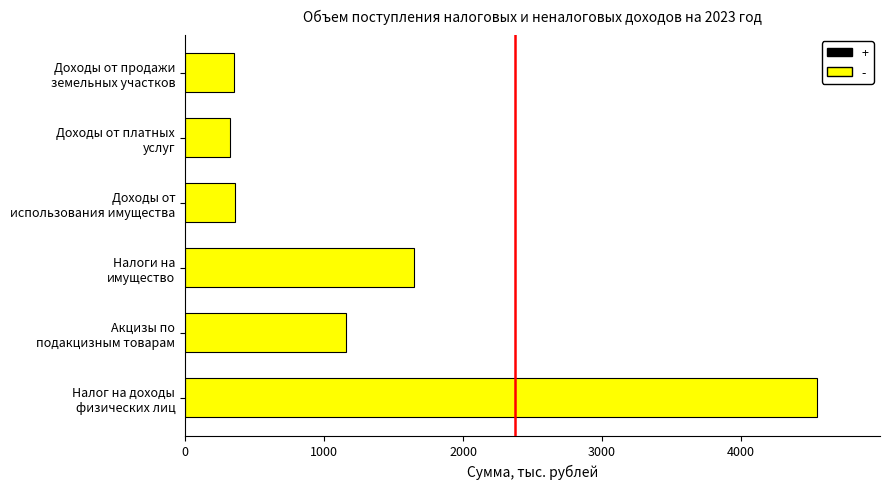

The value at Доходы от продажи
земельных участков is 628.8. True or false?

False